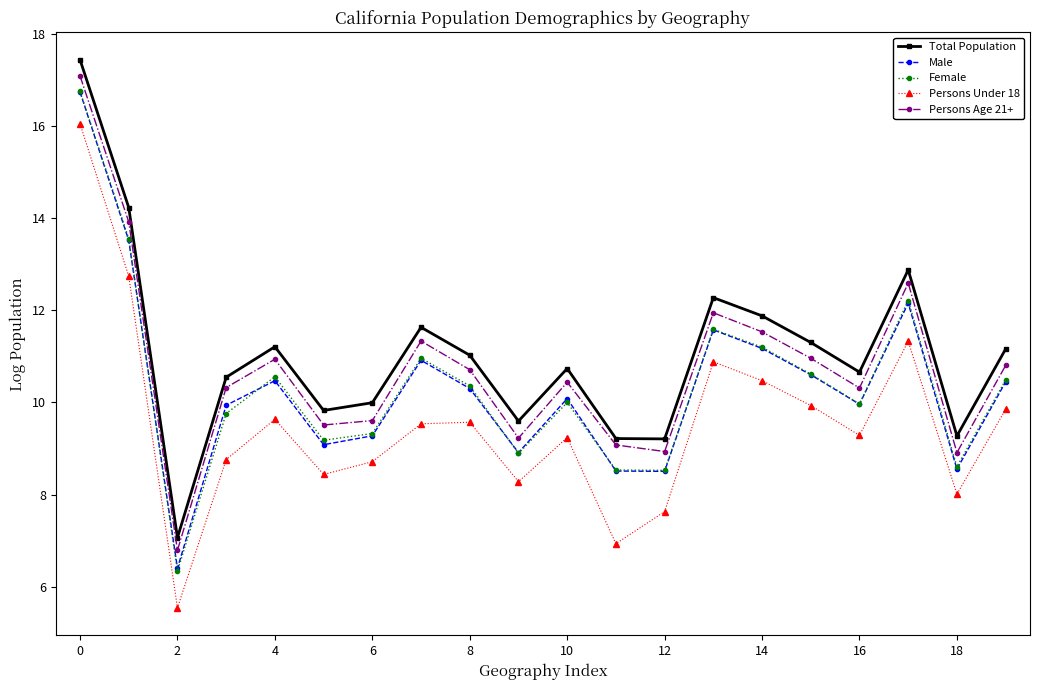

In Persons Age 21+, how many points are higher than both neighbors (excluding endpoints)?

5